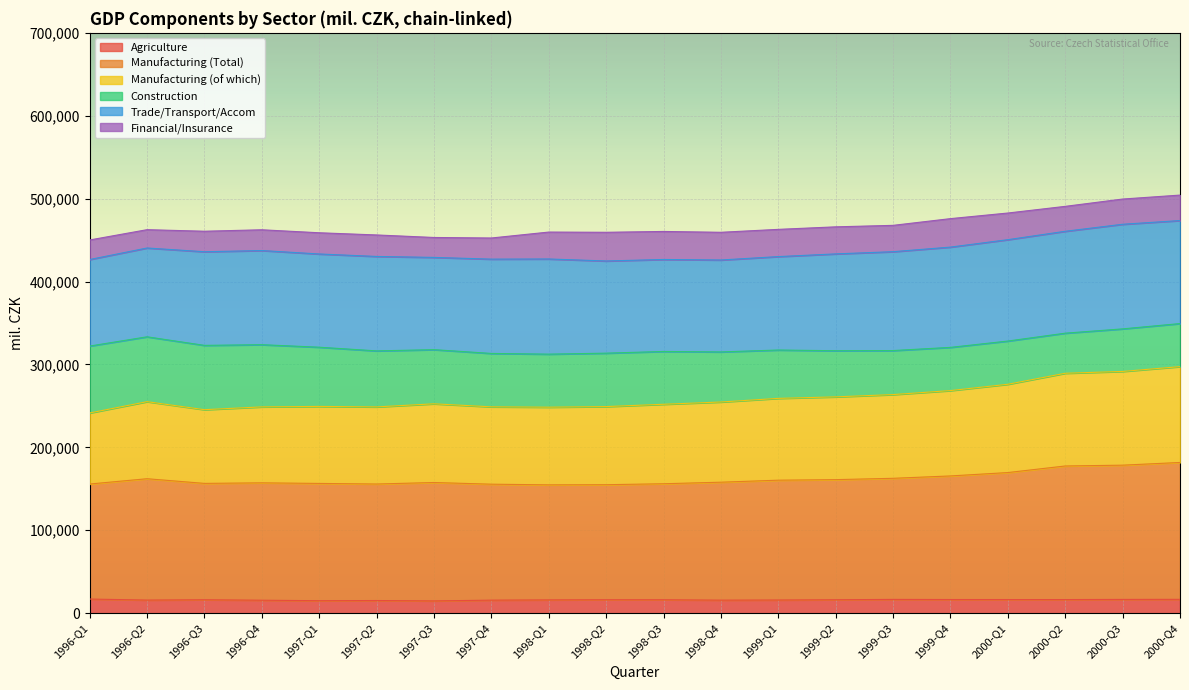

Is the value of Agriculture at 2000-Q1 greater than the value of Manufacturing (of which) at 2000-Q2?

No